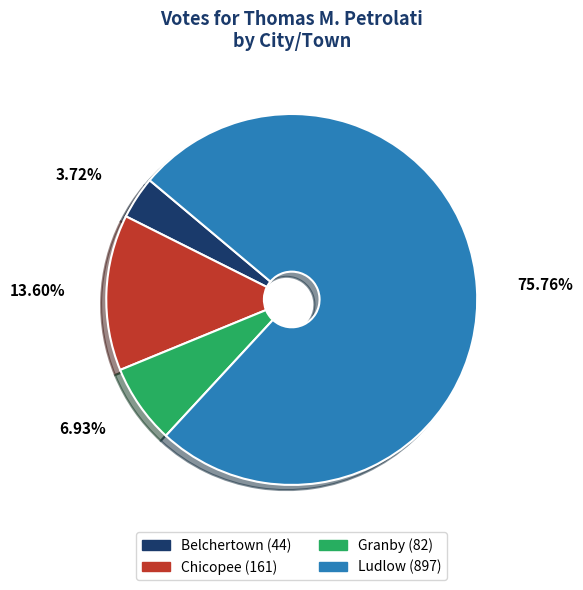

Is it true that Ludlow is 88% of the pie?

False